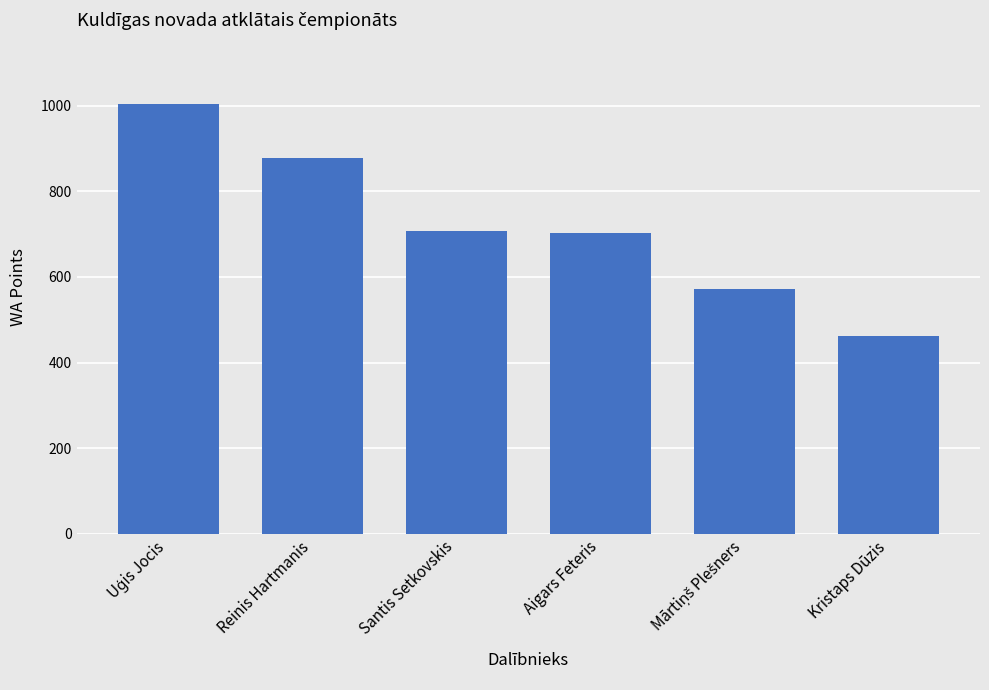

Which category has the lowest value across all series?

Kristaps Dūzis